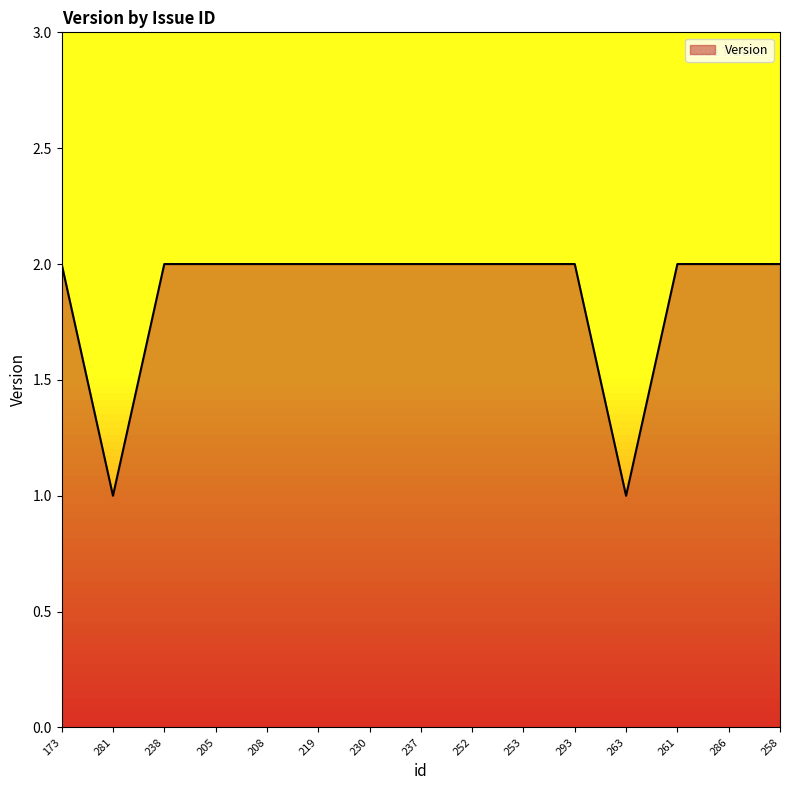

Approximately how many times larger is the value at 258 compared to 281?

2.0